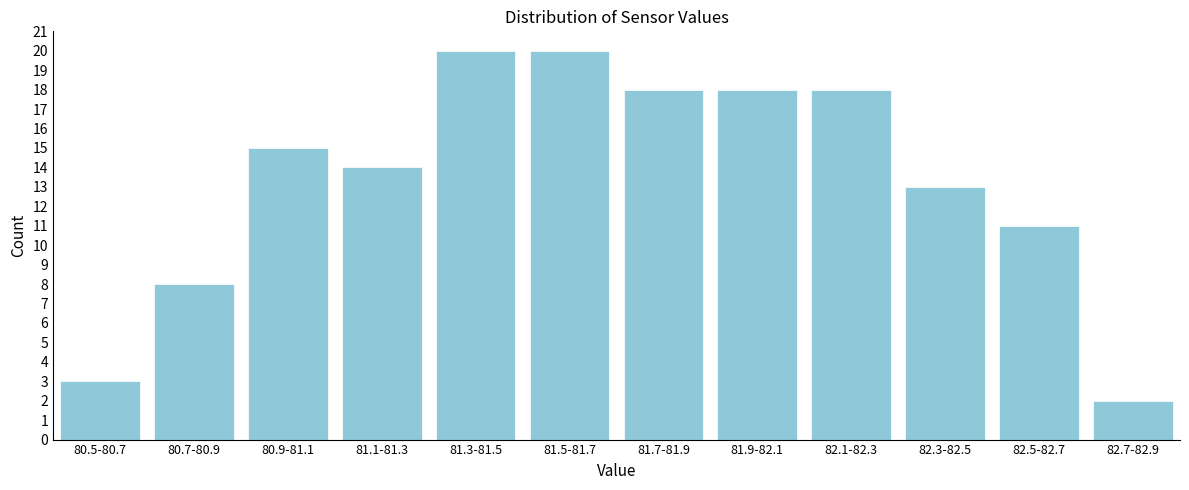

Reading right to left, extract all data points from this chart.

2	11	13	18	18	18	20	20	14	15	8	3